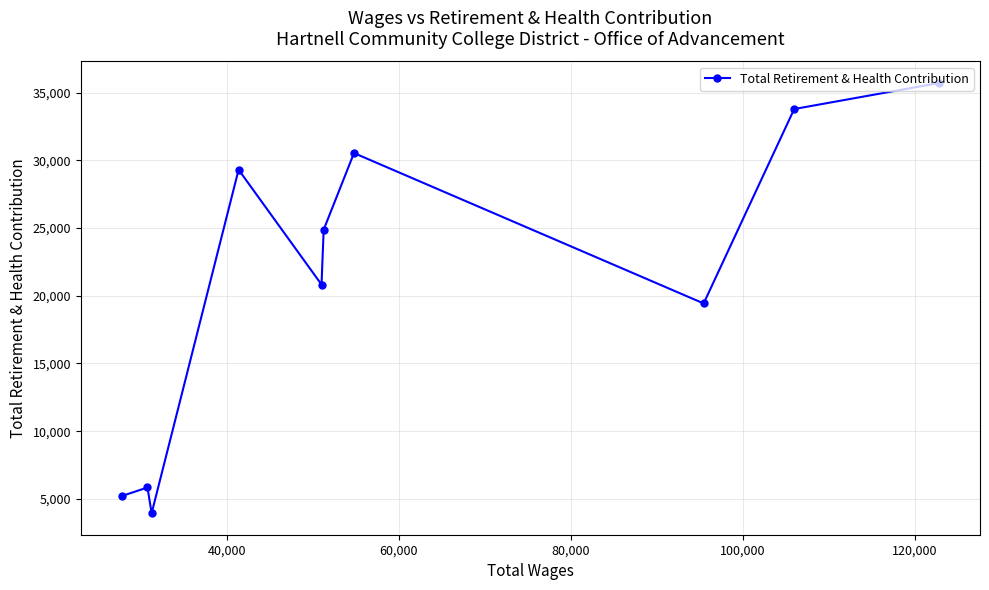

What is the difference between the maximum and minimum values?

31768